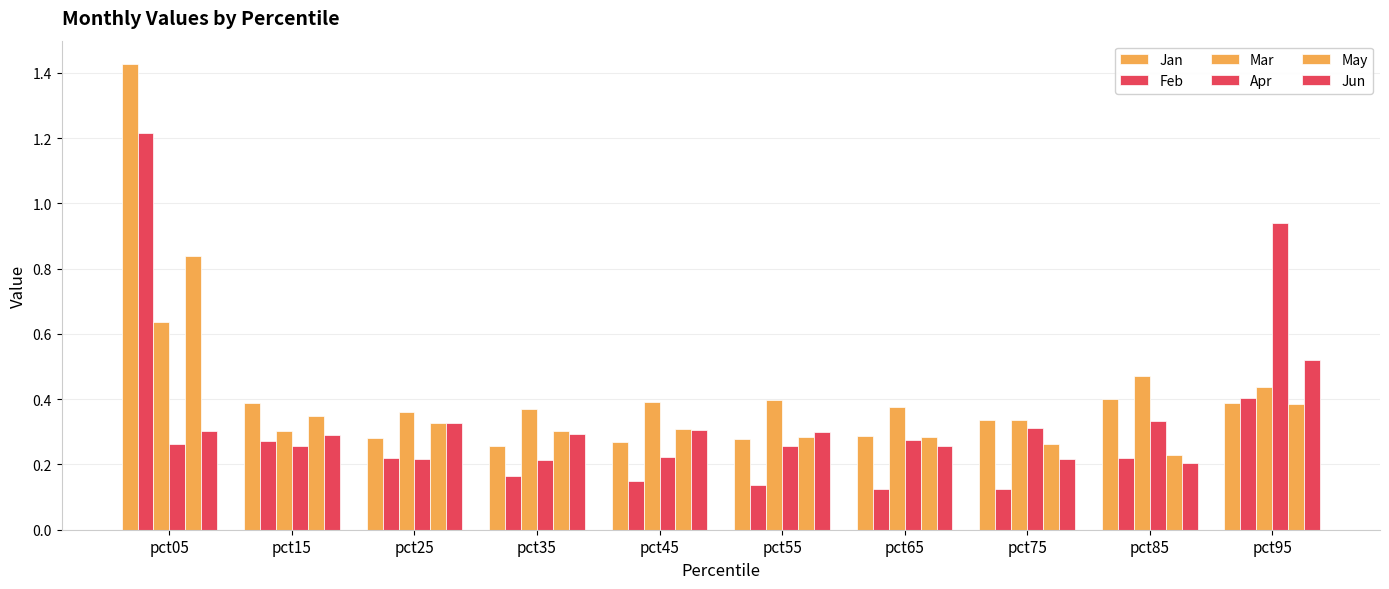

The value of Mar at pct05 is 0.6. True or false?

True